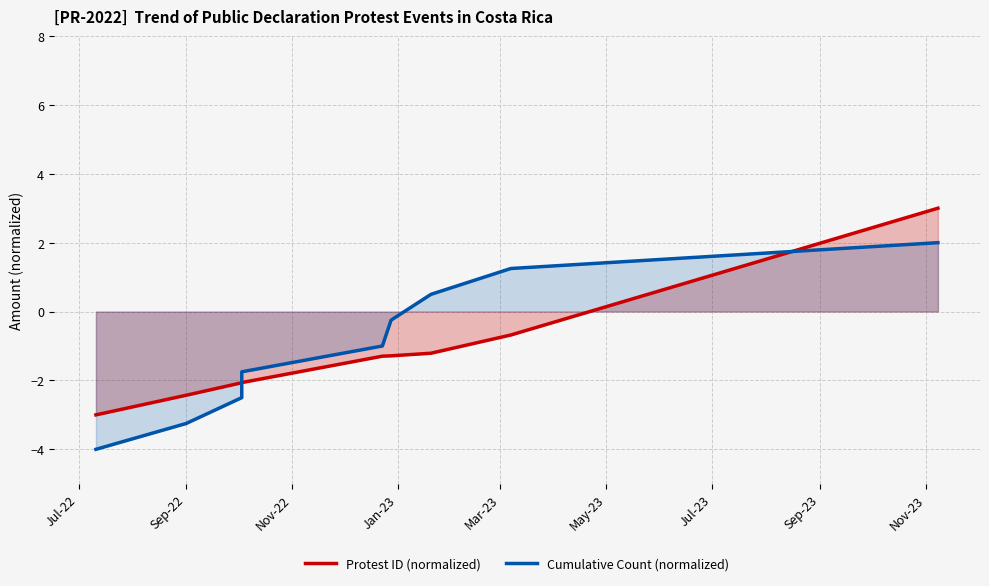

True or false: Protest ID (normalized) has more than 1 interior local peaks.

False